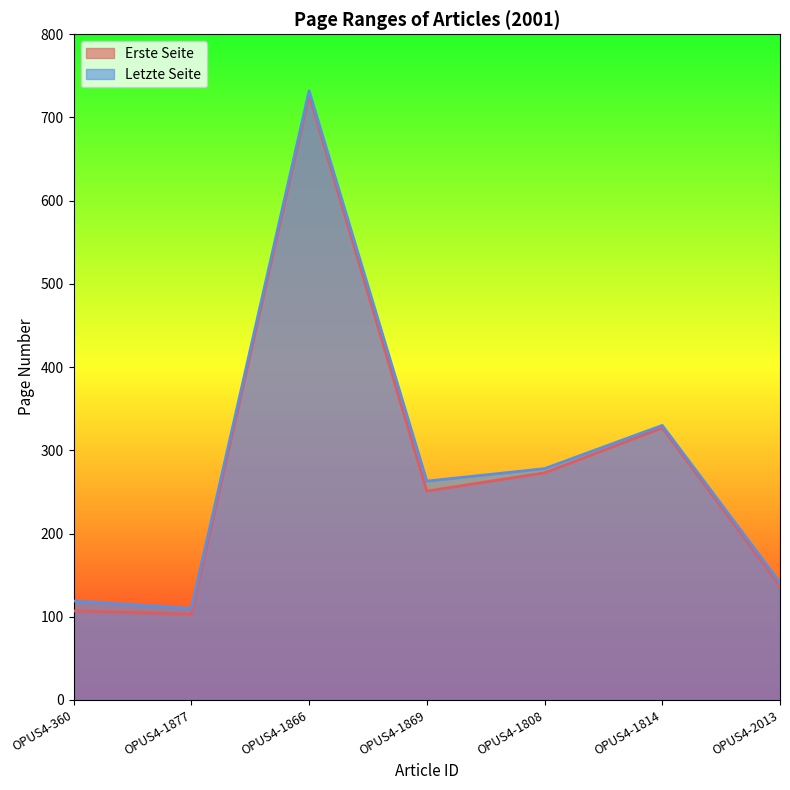

Rank the series at OPUS4-1808 from lowest to highest value.

Erste Seite, Letzte Seite